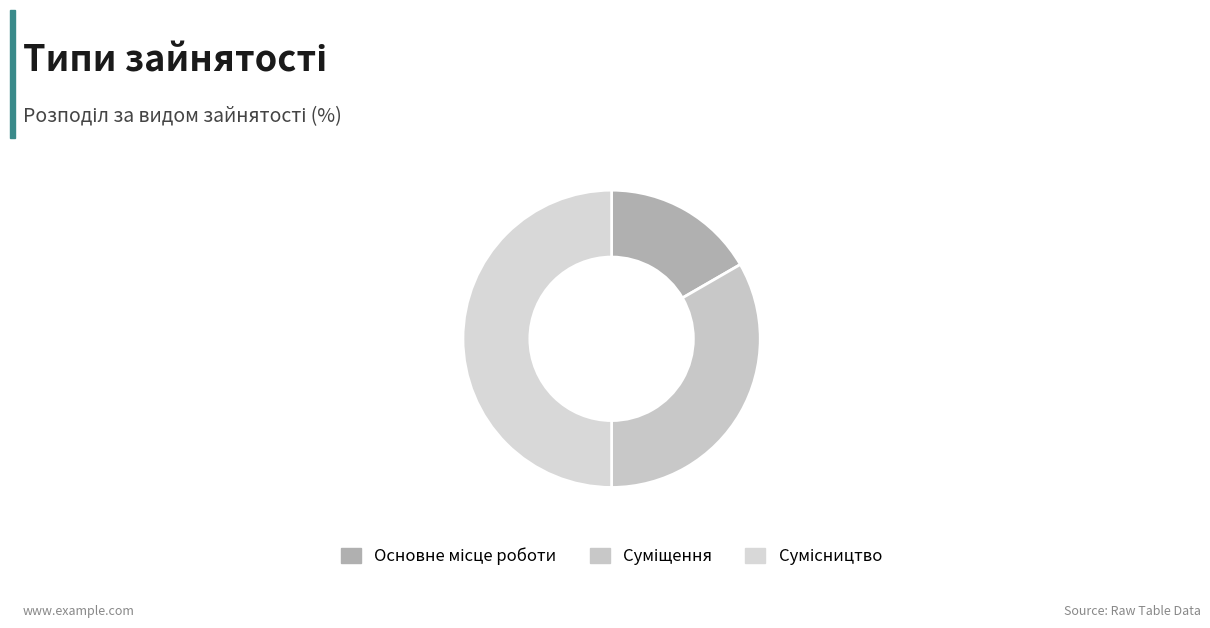

To the nearest percent, what percentage of the pie is Суміщення?

33%